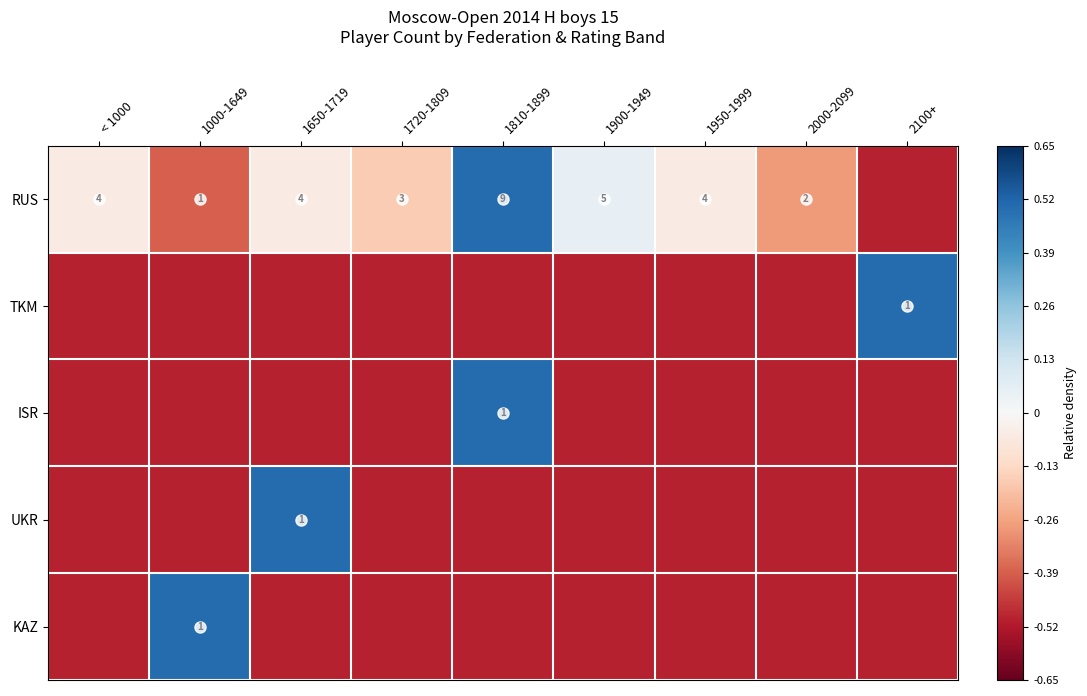

The value of ISR at 1810-1899 is 0.5. True or false?

False